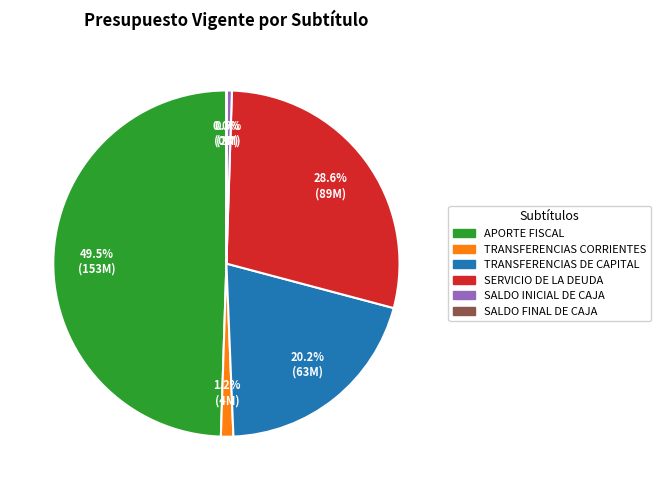

To the nearest percent, what portion does TRANSFERENCIAS DE CAPITAL represent?

20%